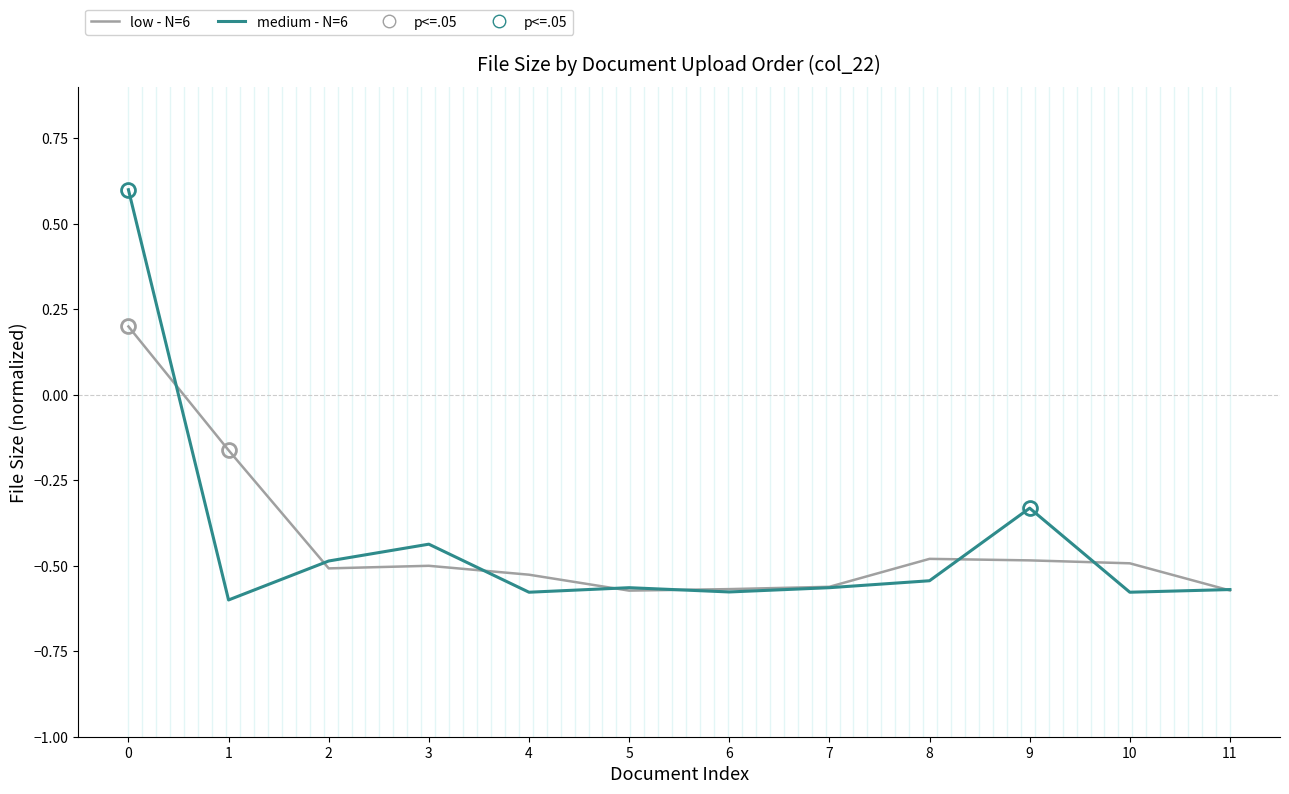

Which series has the widest spread of values?

medium - N=6